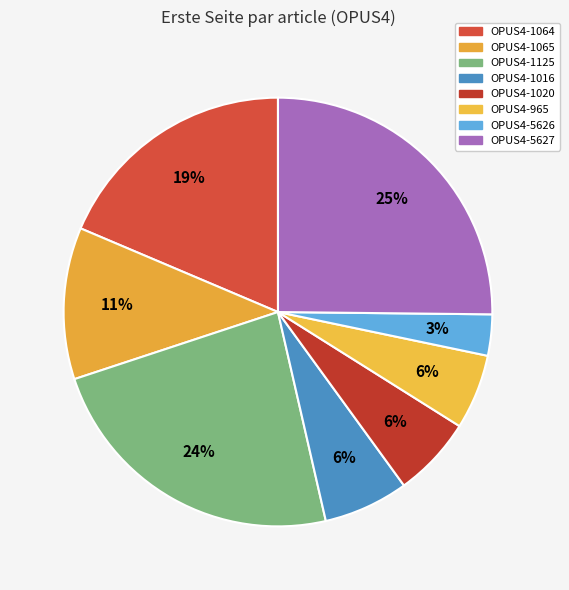

What is the largest slice in the pie chart?

OPUS4-5627